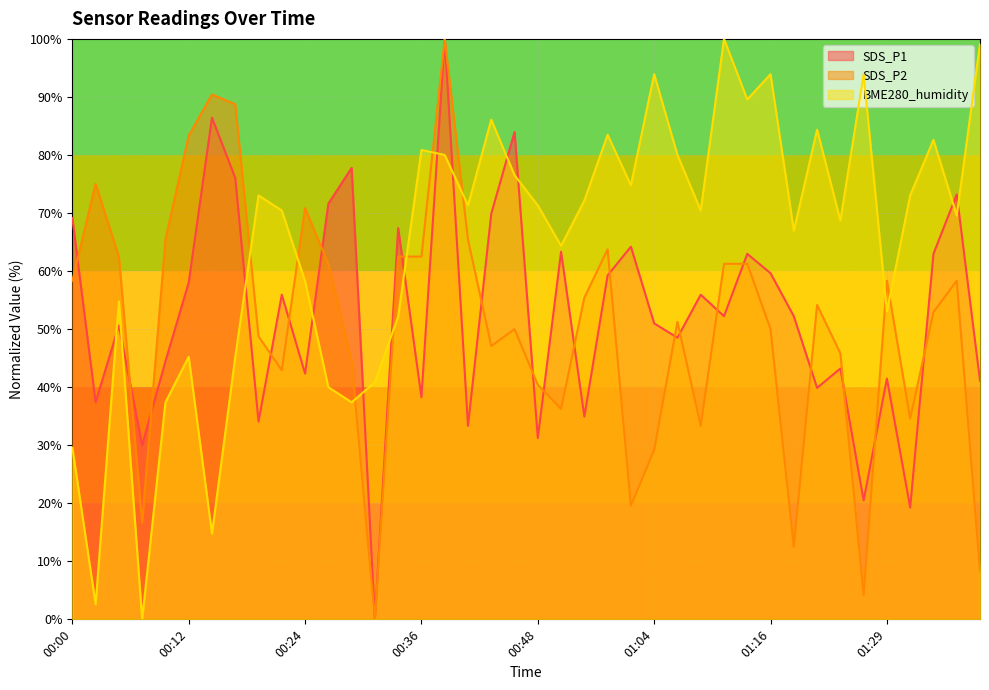

What are all the series names shown in the legend?

SDS_P1, SDS_P2, BME280_humidity